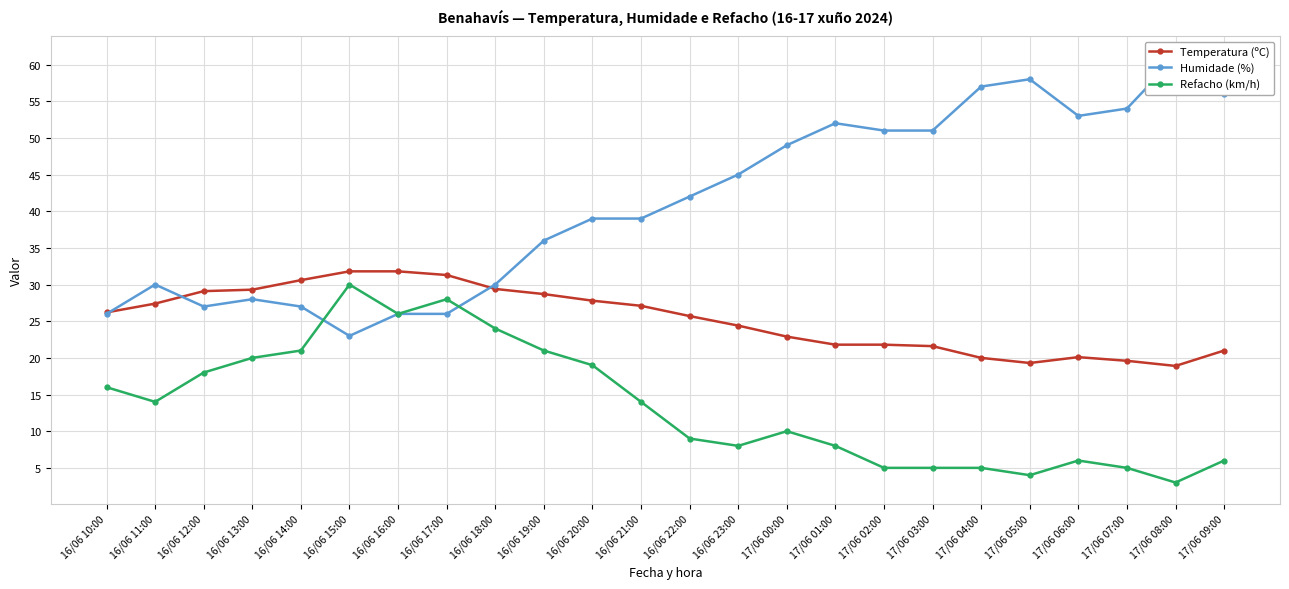

What are all the series names shown in the legend?

Temperatura (ºC), Humidade (%), Refacho (km/h)